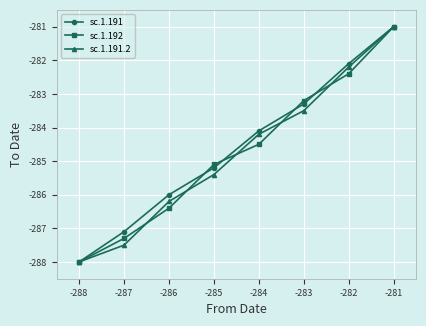

What is the value of the sc.1.191.2 point at the 4th from the left?

-285.4